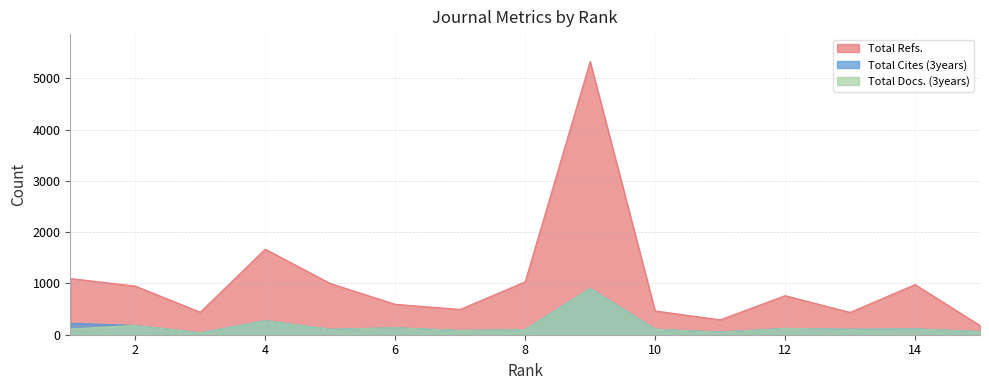

True or false: Total Cites (3years) has a value of 114 at 14.

True